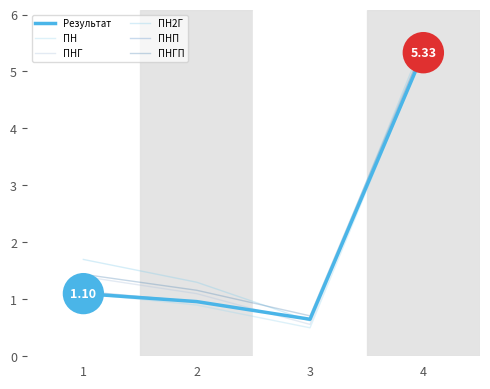

At which category is the sum across all series the highest?

4